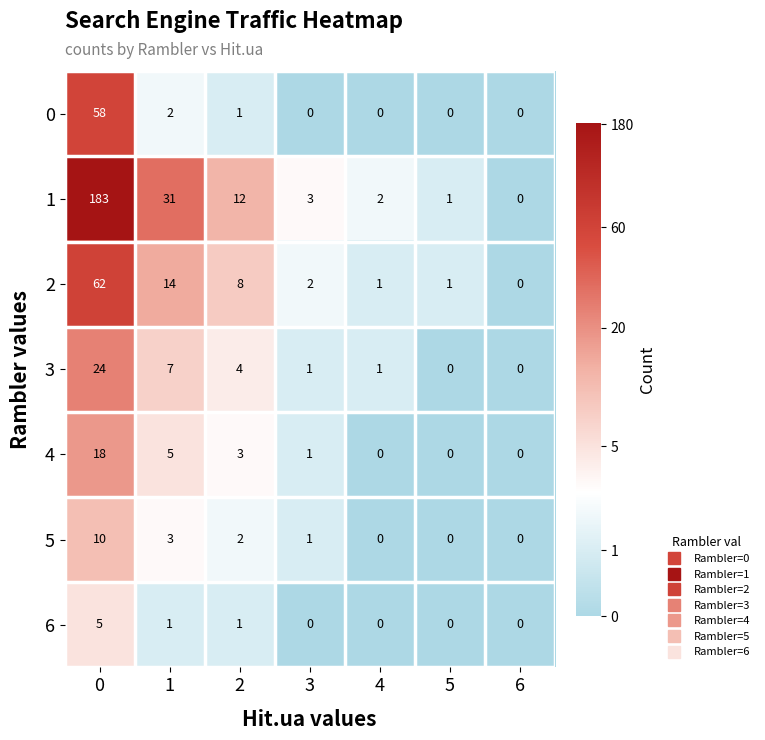

Is the value of 2 at 2 greater than the value of 1 at 2?

No